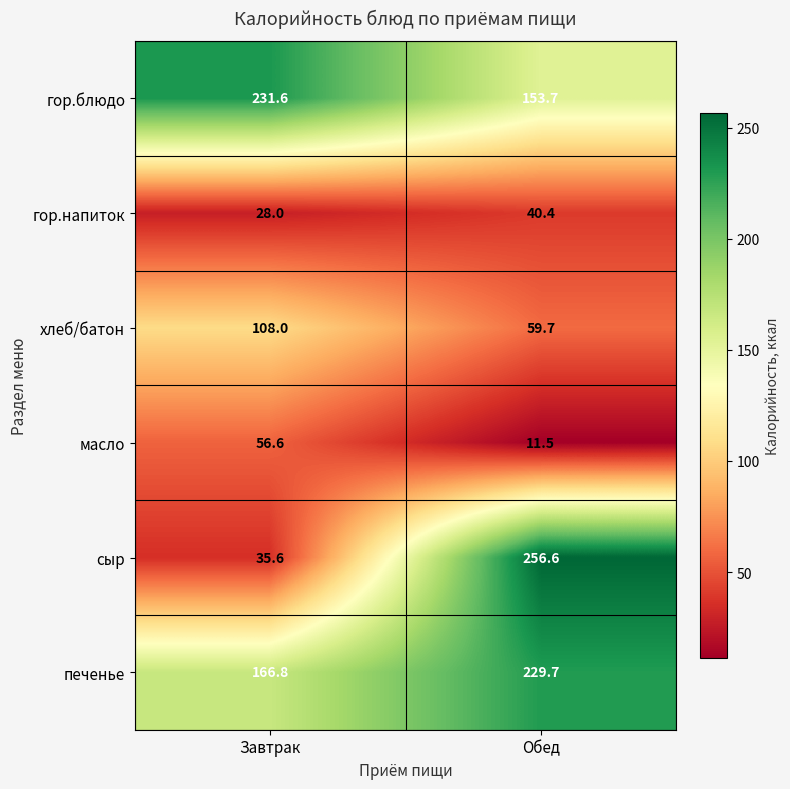

Reading right to left, list all the values displayed in this chart.

гор.блюдо: Обед=153.7	Завтрак=231.6
гор.напиток: Обед=40.4	Завтрак=28.0
хлеб/батон: Обед=59.7	Завтрак=108.0
масло: Обед=11.5	Завтрак=56.6
сыр: Обед=256.6	Завтрак=35.6
печенье: Обед=229.7	Завтрак=166.8